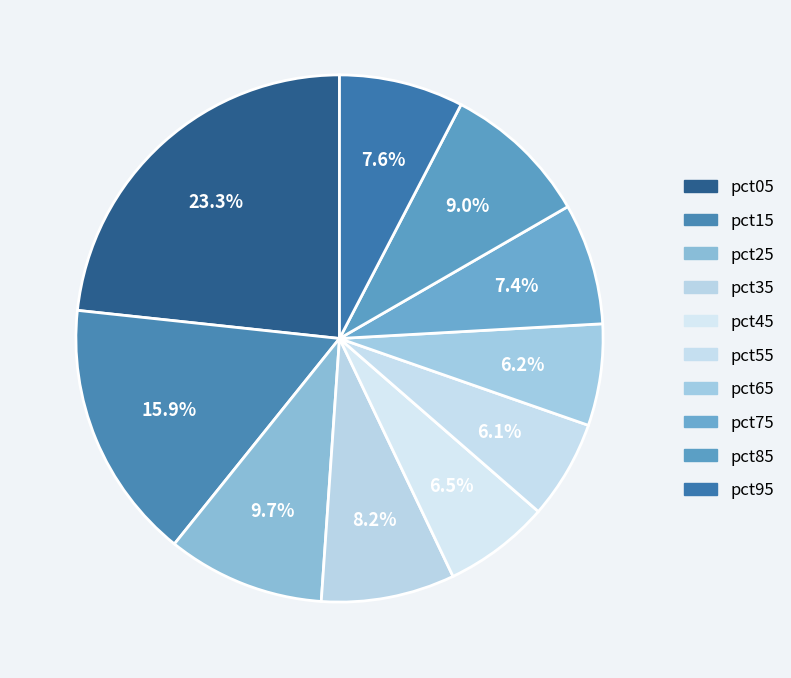

Is pct55 the majority of the pie?

No